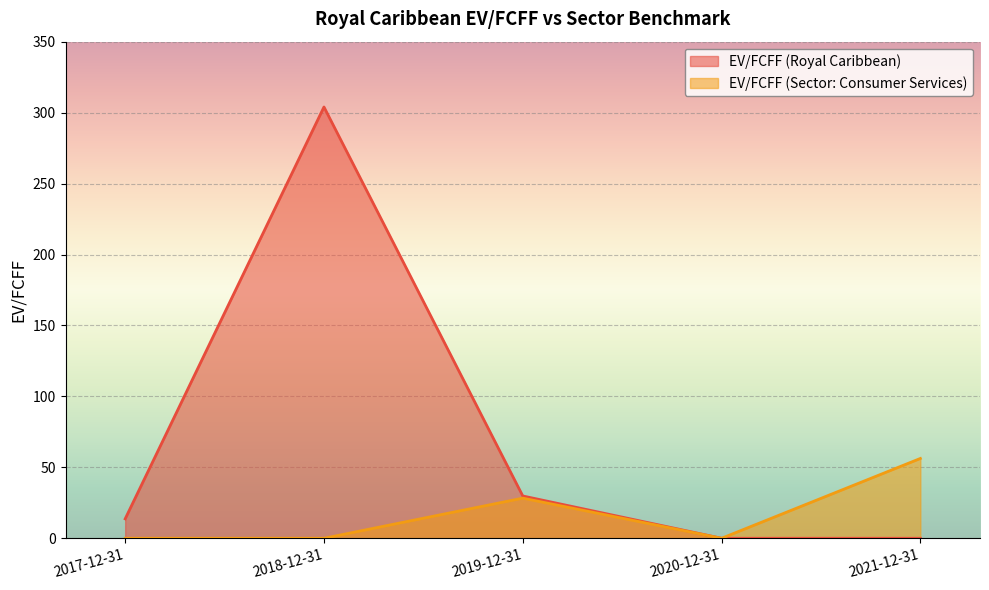

At how many categories does at least one series exceed 30?

2